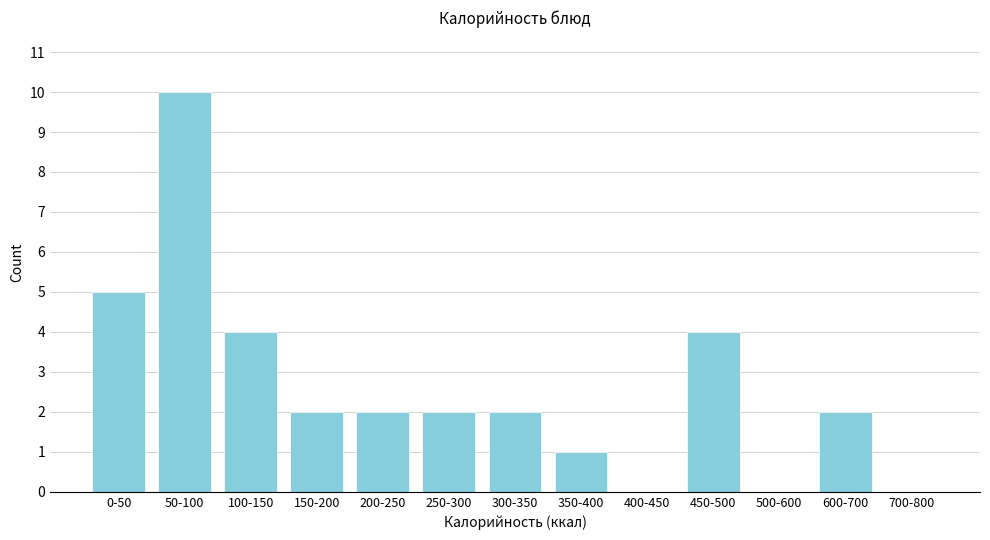

Reading left to right, transcribe all the data shown in this chart.

0-50=5	50-100=10	100-150=4	150-200=2	200-250=2	250-300=2	300-350=2	350-400=1	400-450=0	450-500=4	500-600=0	600-700=2	700-800=0